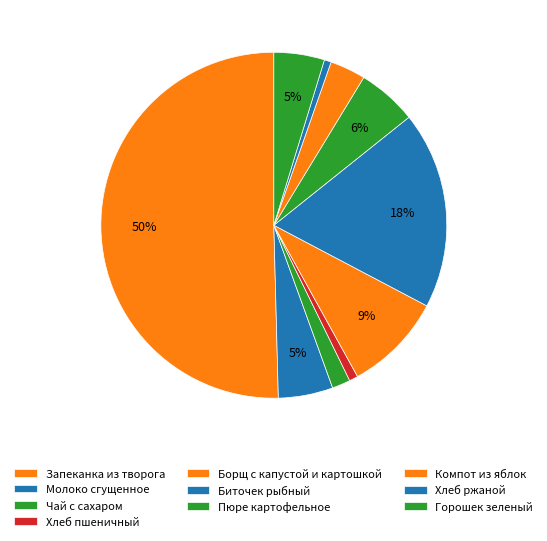

What percentage is the Горошек зеленый slice, to the nearest percent?

5%